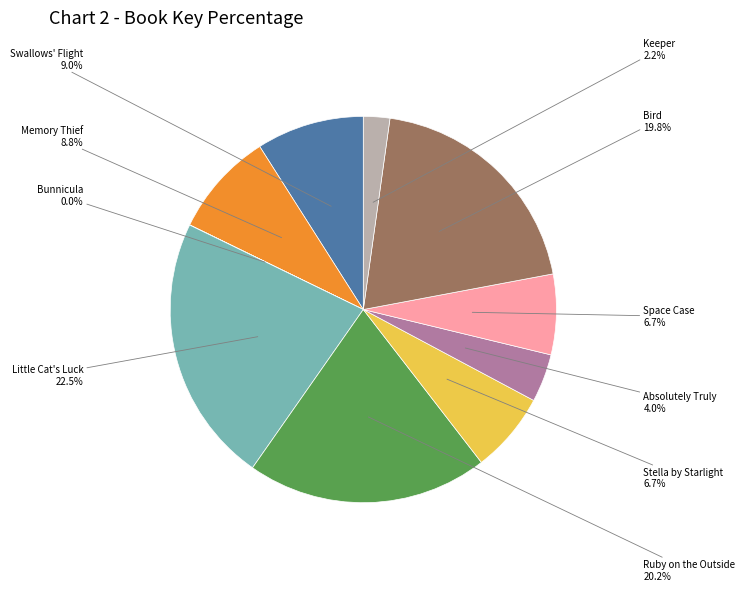

Is there any slice that represents more than half of the pie?

No